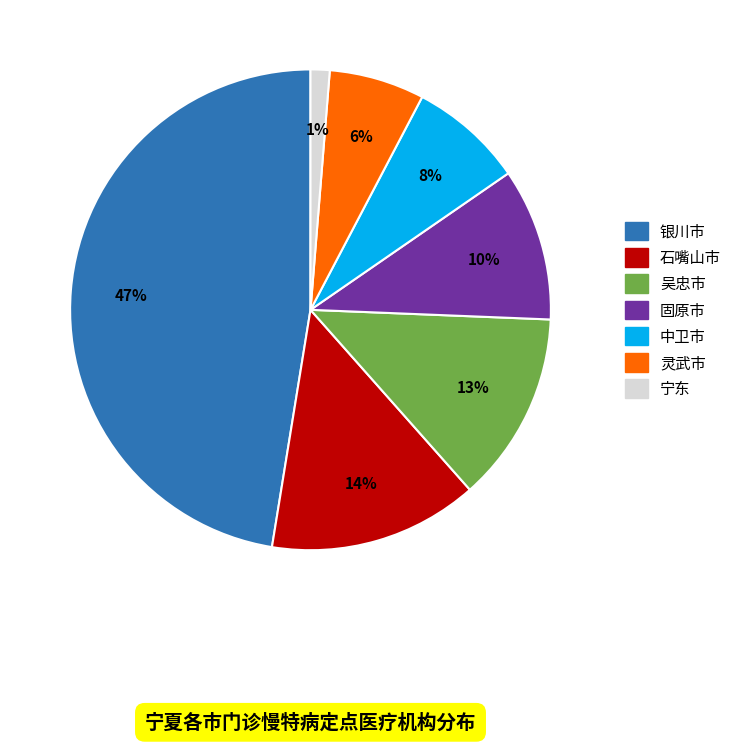

To the nearest percent, what is the combined percentage of 吴忠市 and 中卫市?

21%